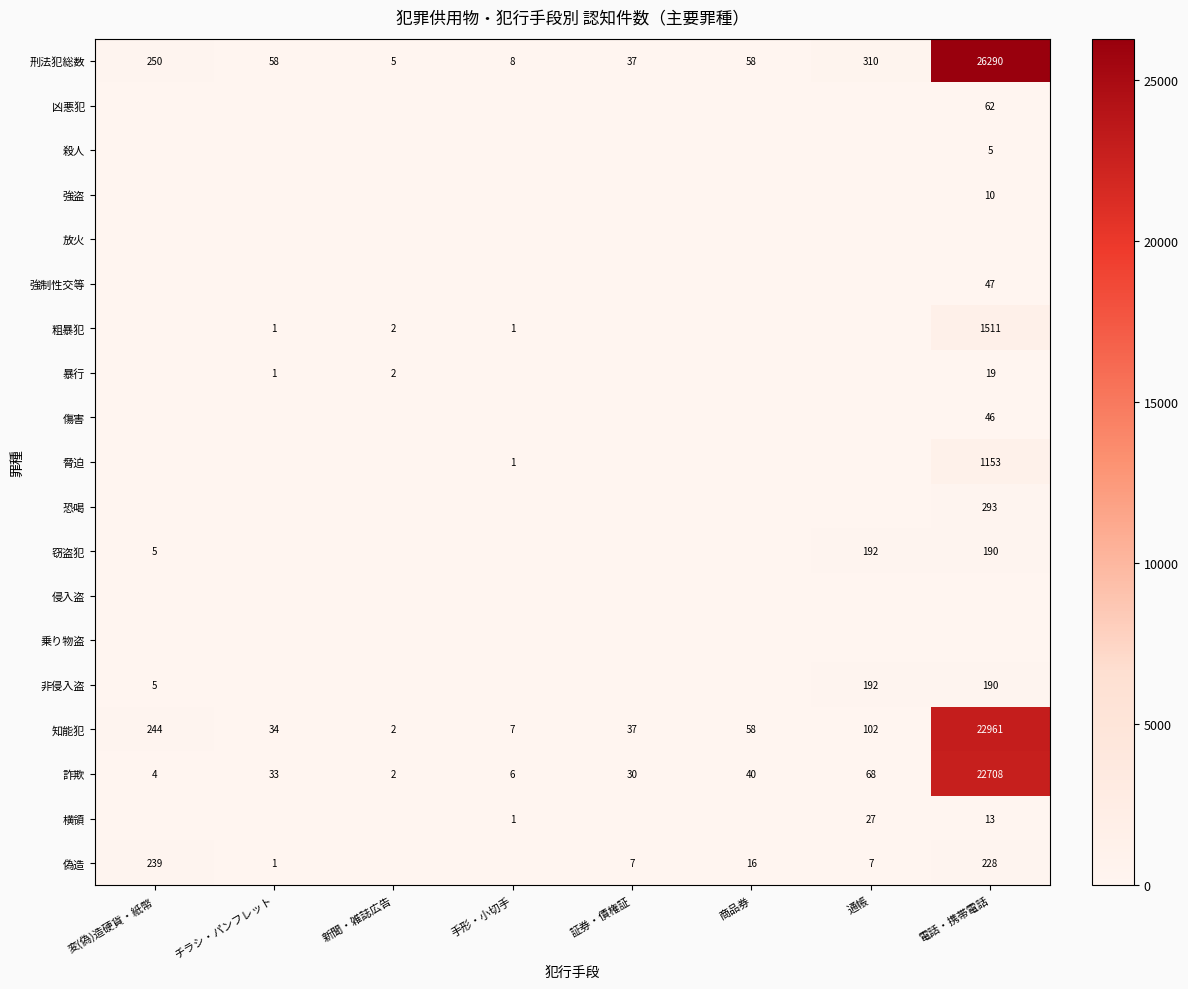

At how many categories does at least one series exceed 7032?

1